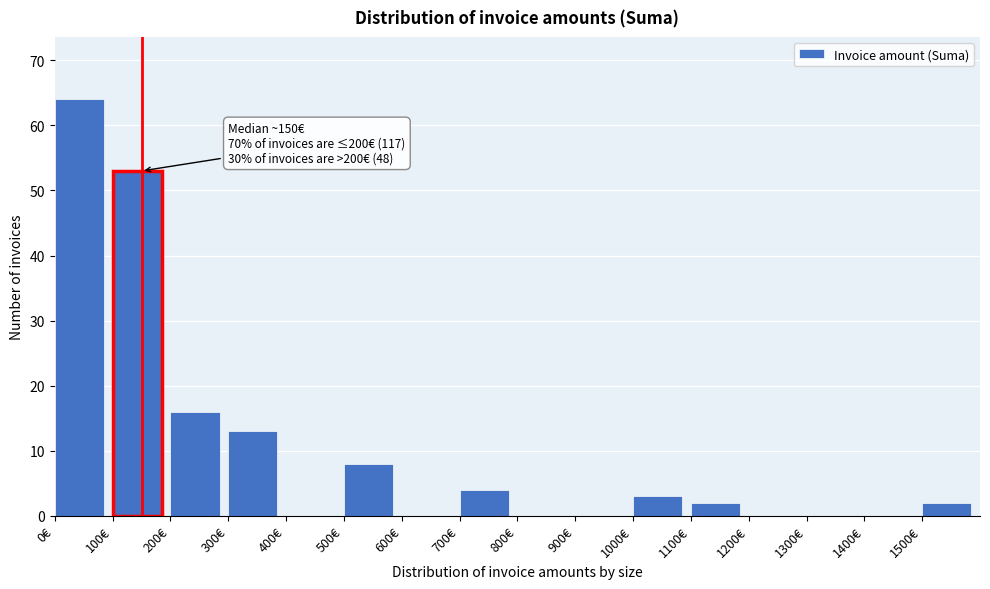

Over which range of the x-axis is the bar tallest?

0 to 100